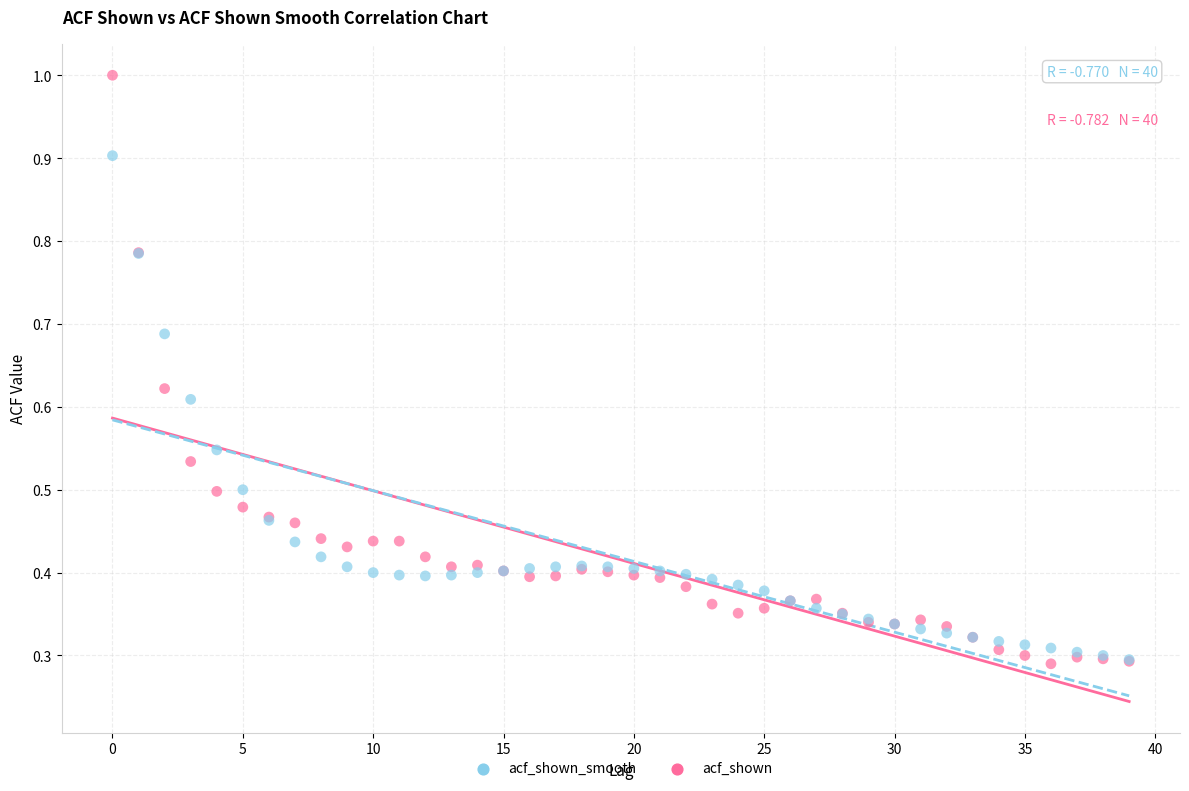

What are all the series names shown in the legend?

acf_shown_smooth, acf_shown